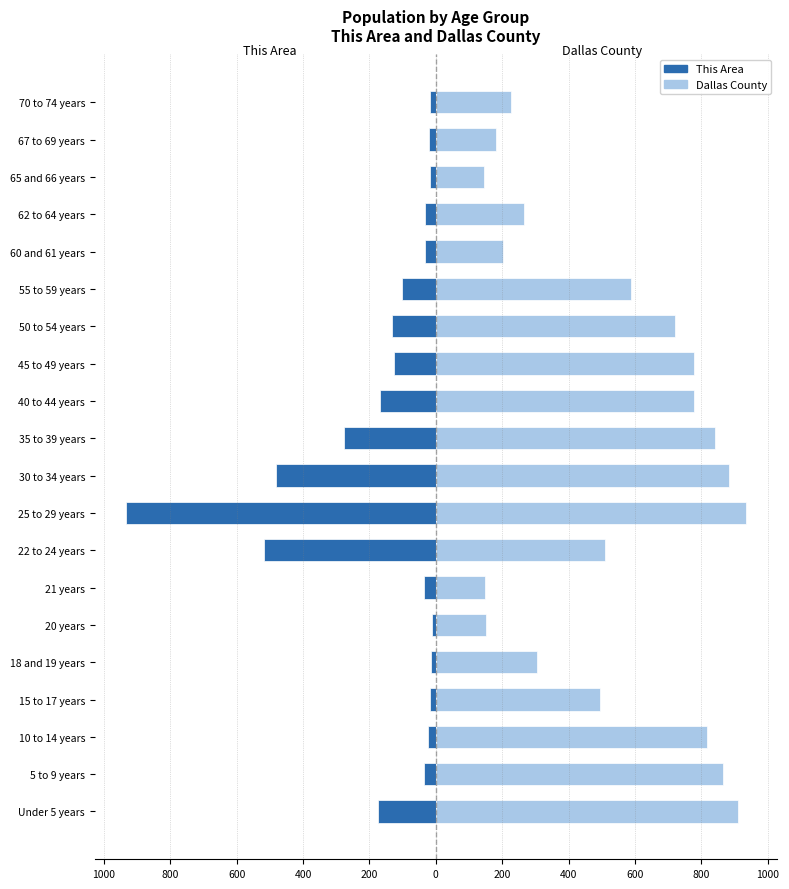

Between 5 to 9 years and 65 and 66 years, which series saw the biggest shift?

Dallas County